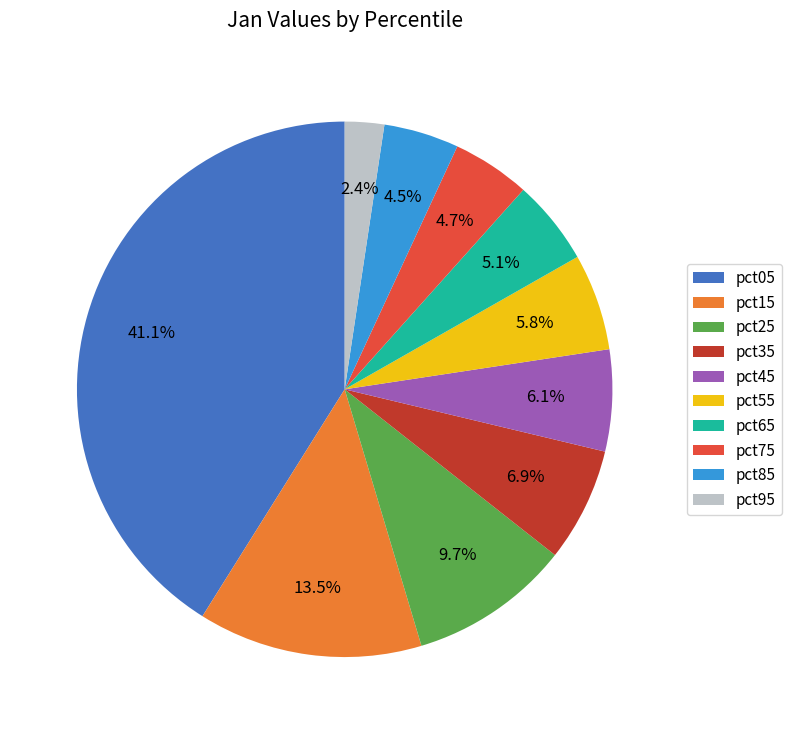

True or false: pct95 accounts for 11% of the total.

False